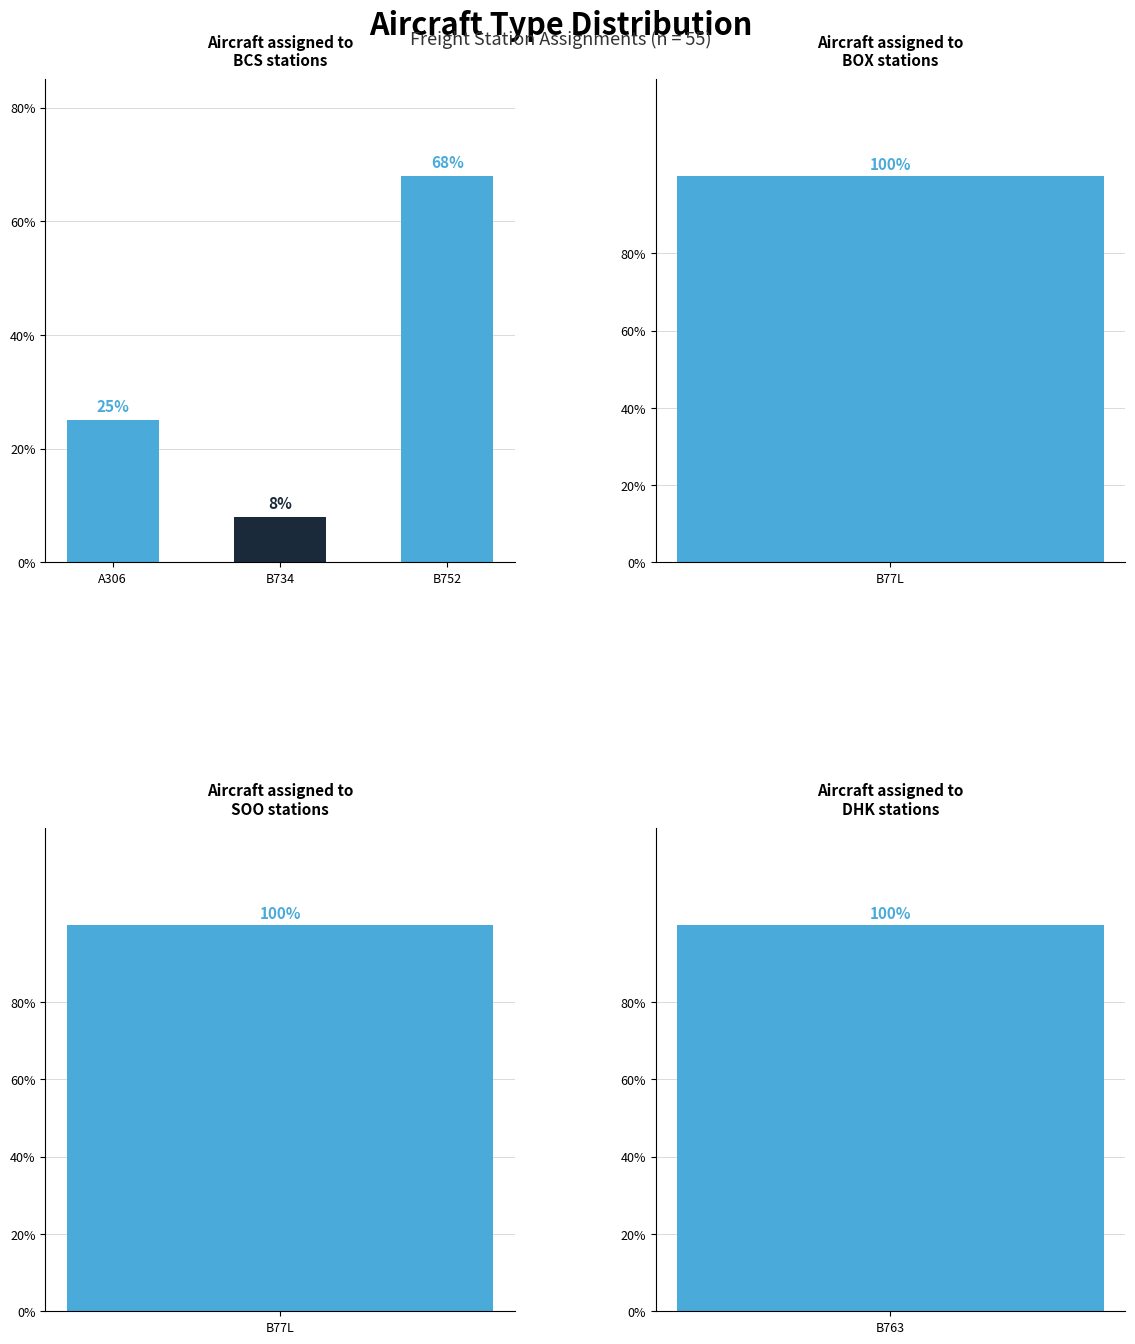

The chart shows a value of 11 at B734. True or false?

False